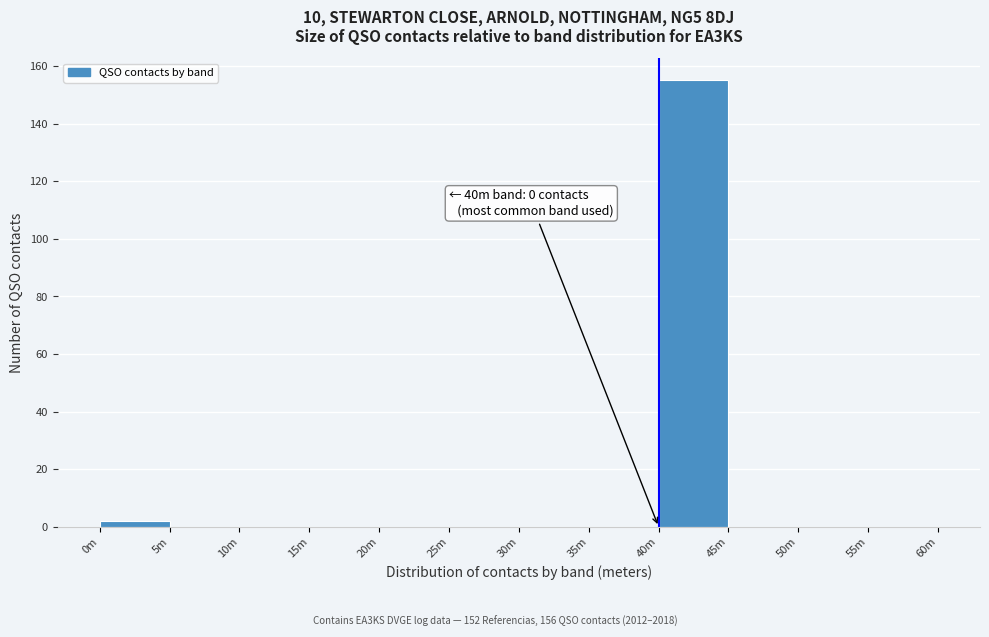

Reading left to right, what are all the values shown in this chart?

0m=2	5m=0	10m=0	15m=0	20m=0	25m=0	30m=0	35m=0	40m=155	45m=0	50m=0	55m=0